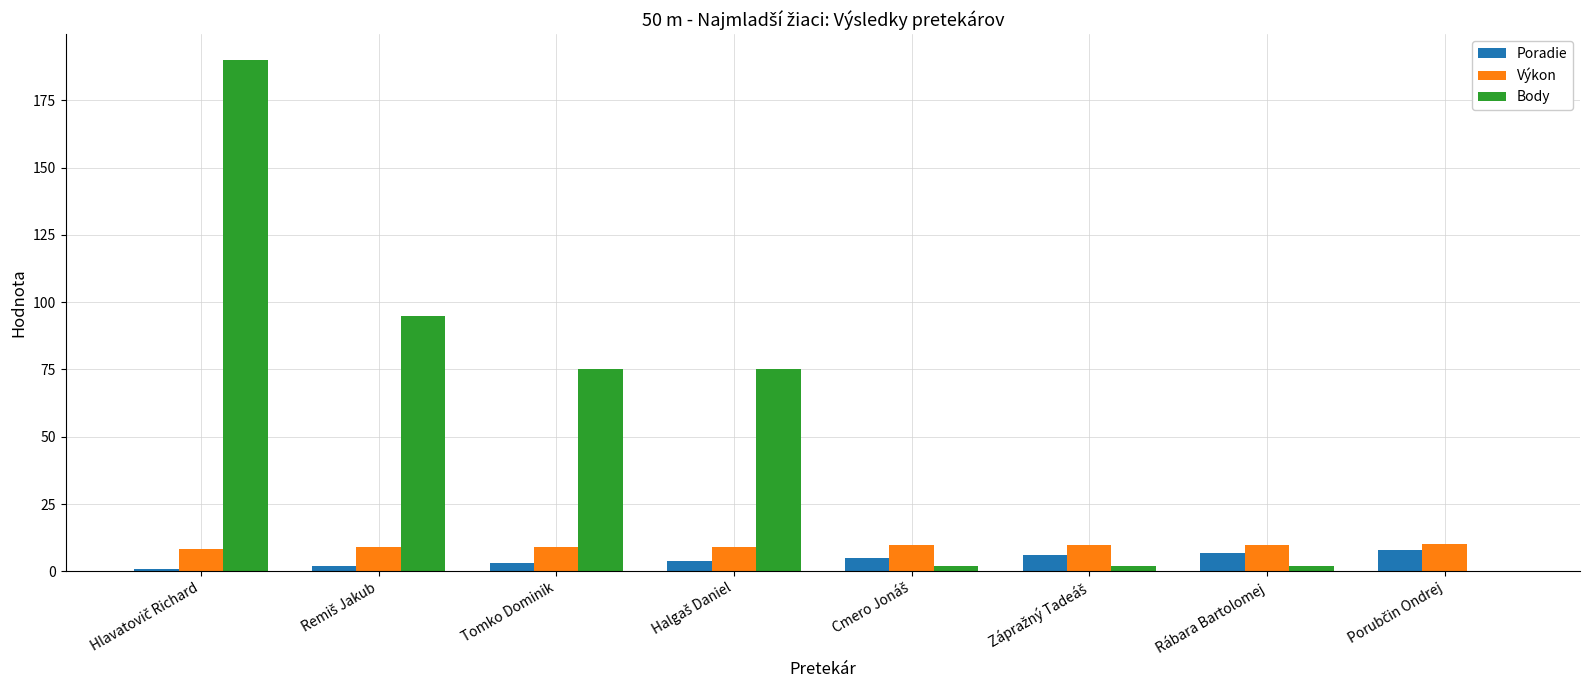

What is the sum of all Výkon values?

75.0